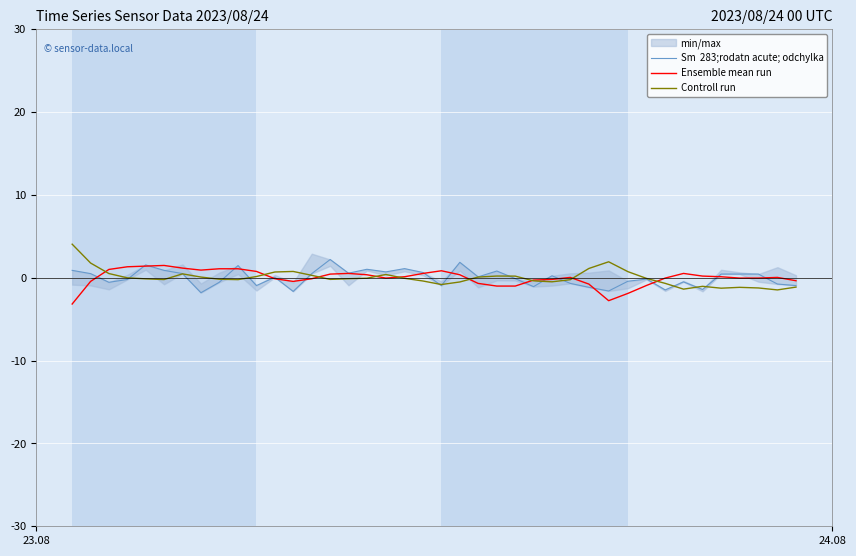

What is the highest value of the Ensemble mean run series?

1.5